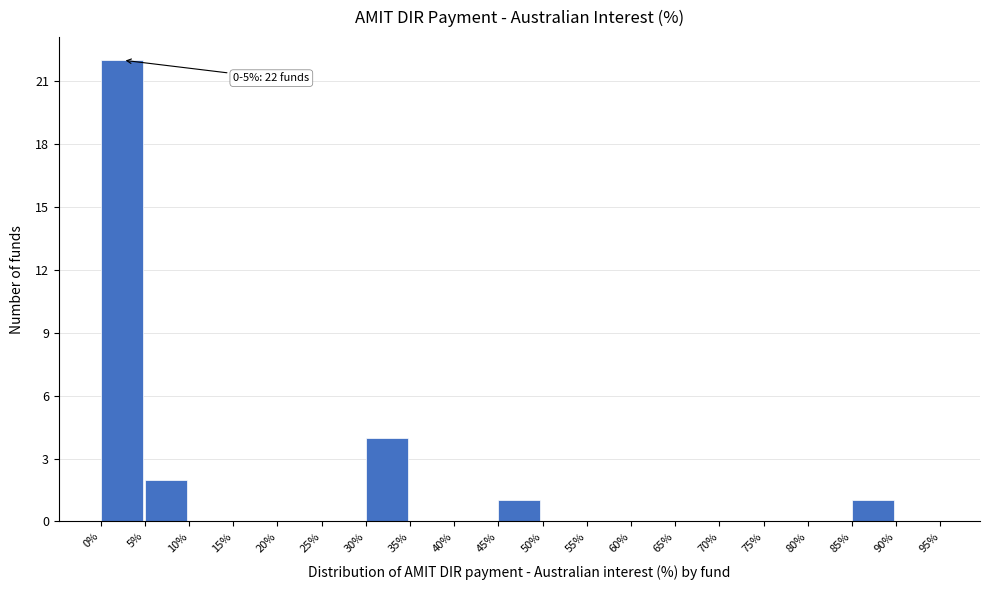

Over which range of the x-axis is the bar tallest?

0% to 5%